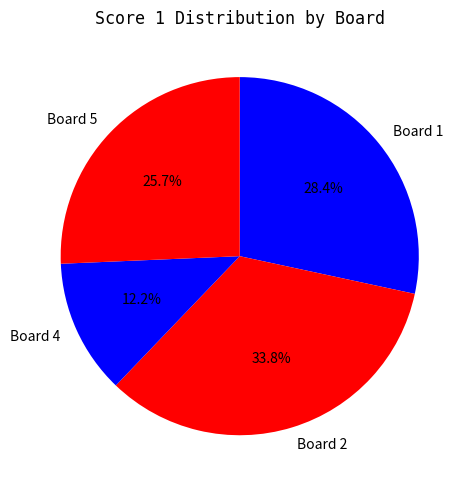

The Board 1 slice represents 41% of the pie. True or false?

False